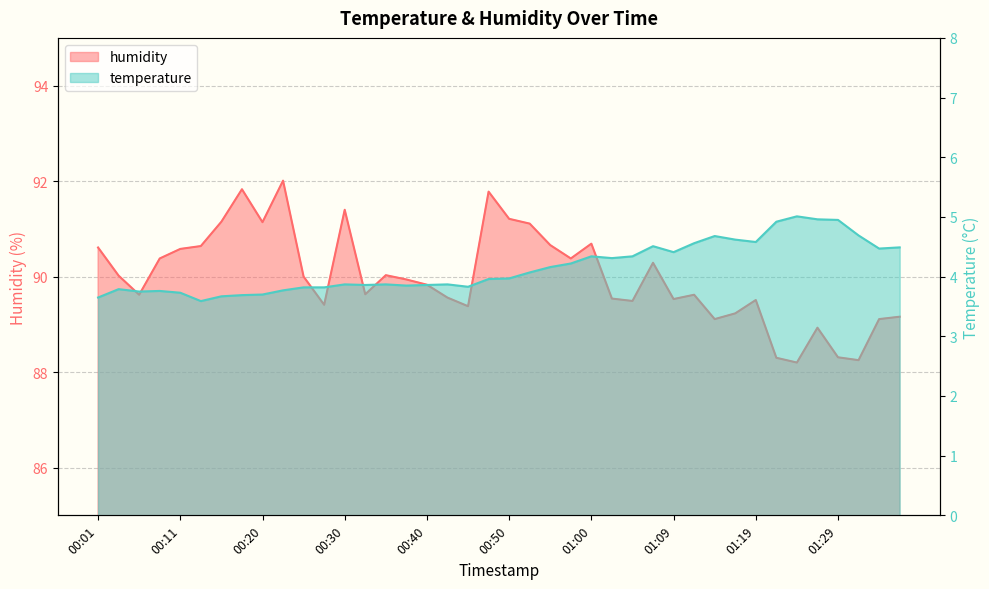

How many lines are shown in the chart?

2